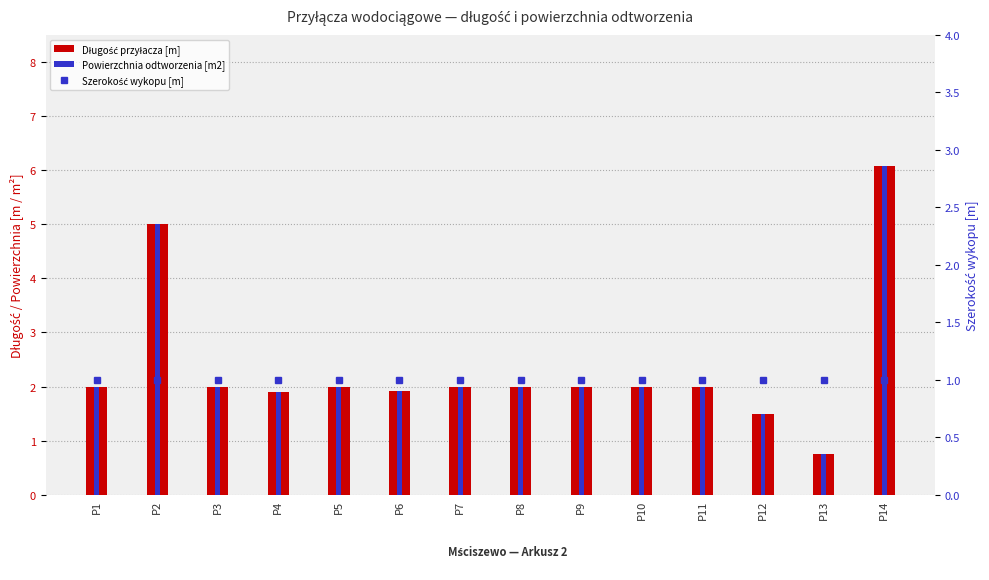

Is it true that Szerokość wykopu [m] equals 1.6 at P10?

False